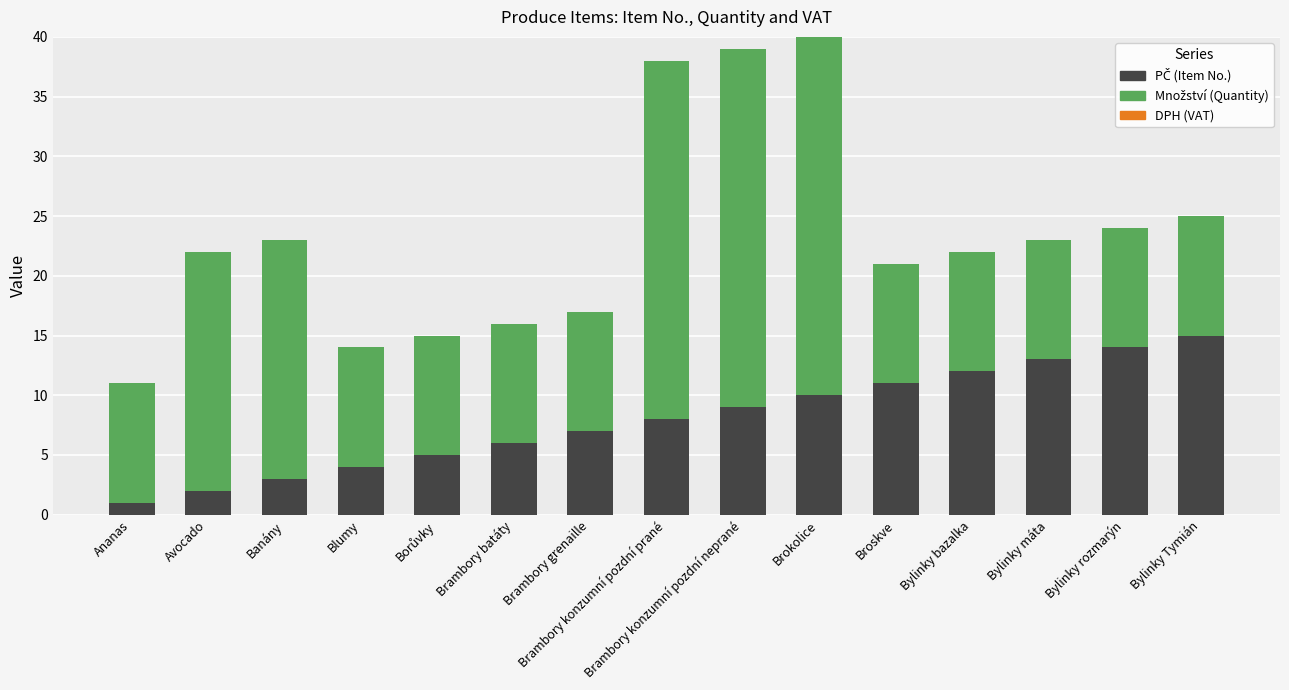

What is the total value across all series at Brokolice?

40